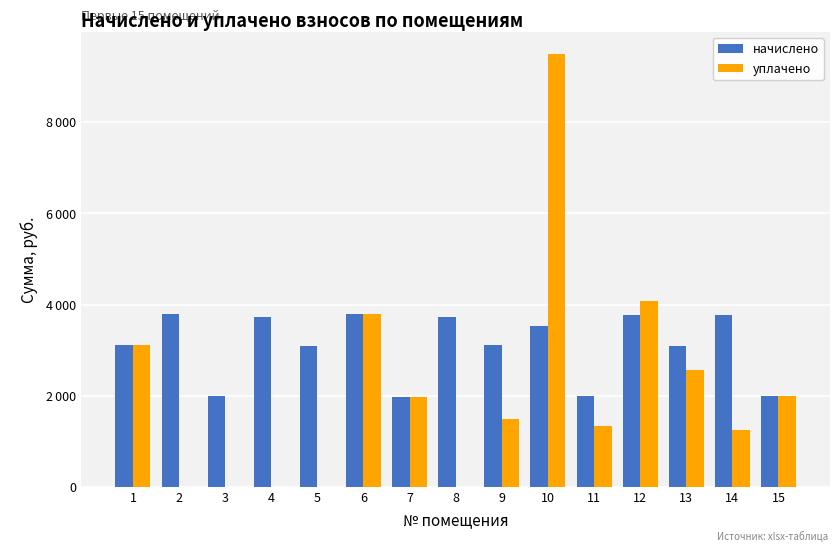

Rank the series by their average value, from lowest to highest.

уплачено, начислено